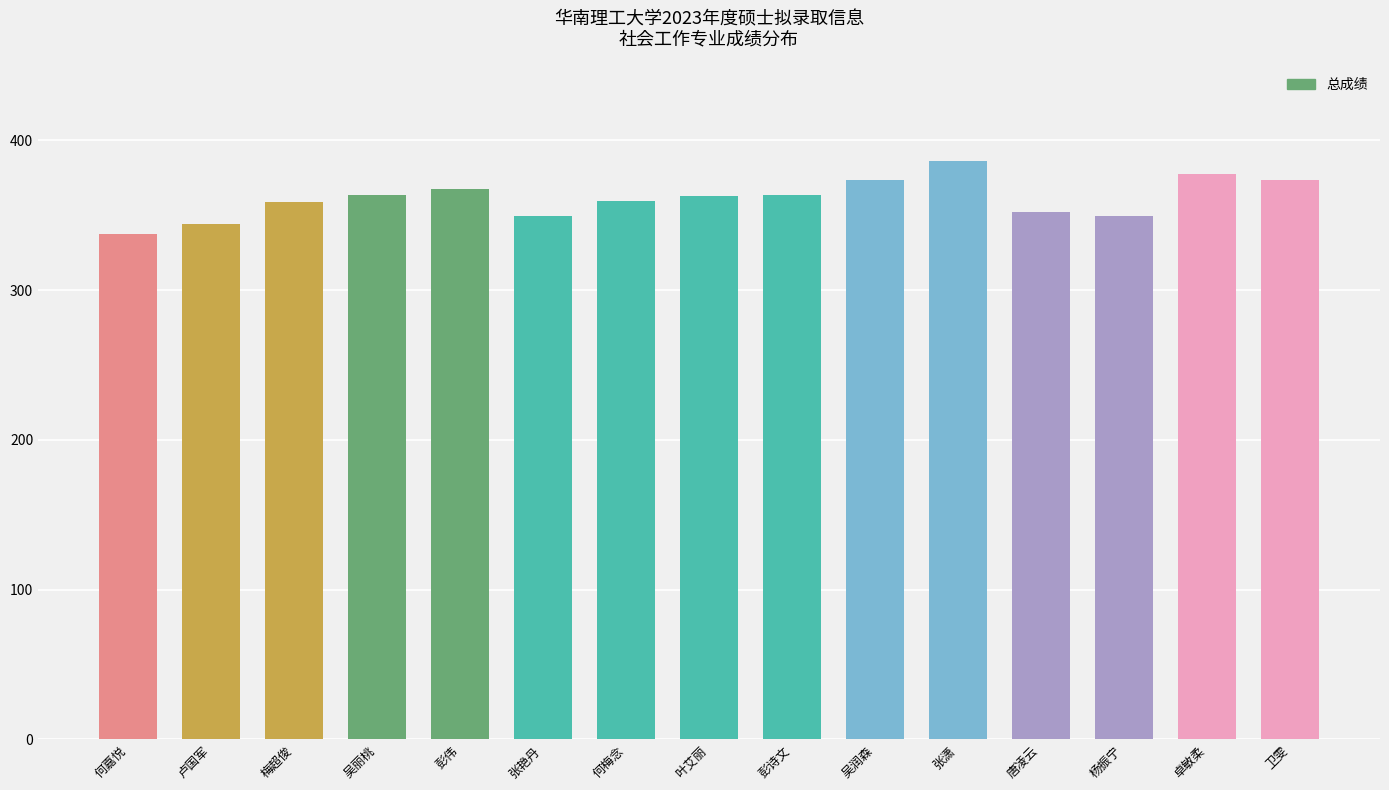

Count the number of values greater than 362.

8